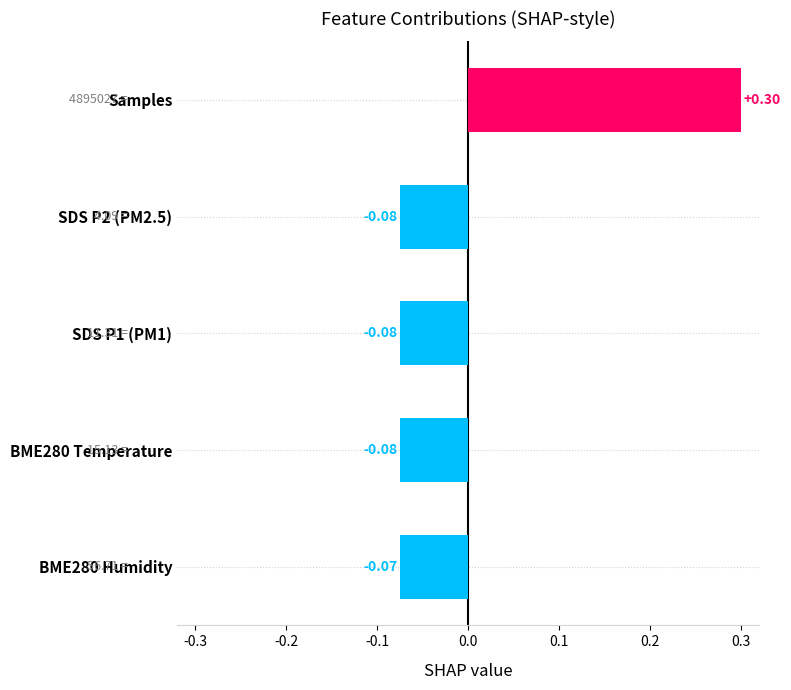

Between SDS P2 (PM2.5) and BME280 Humidity, which is larger?

BME280 Humidity